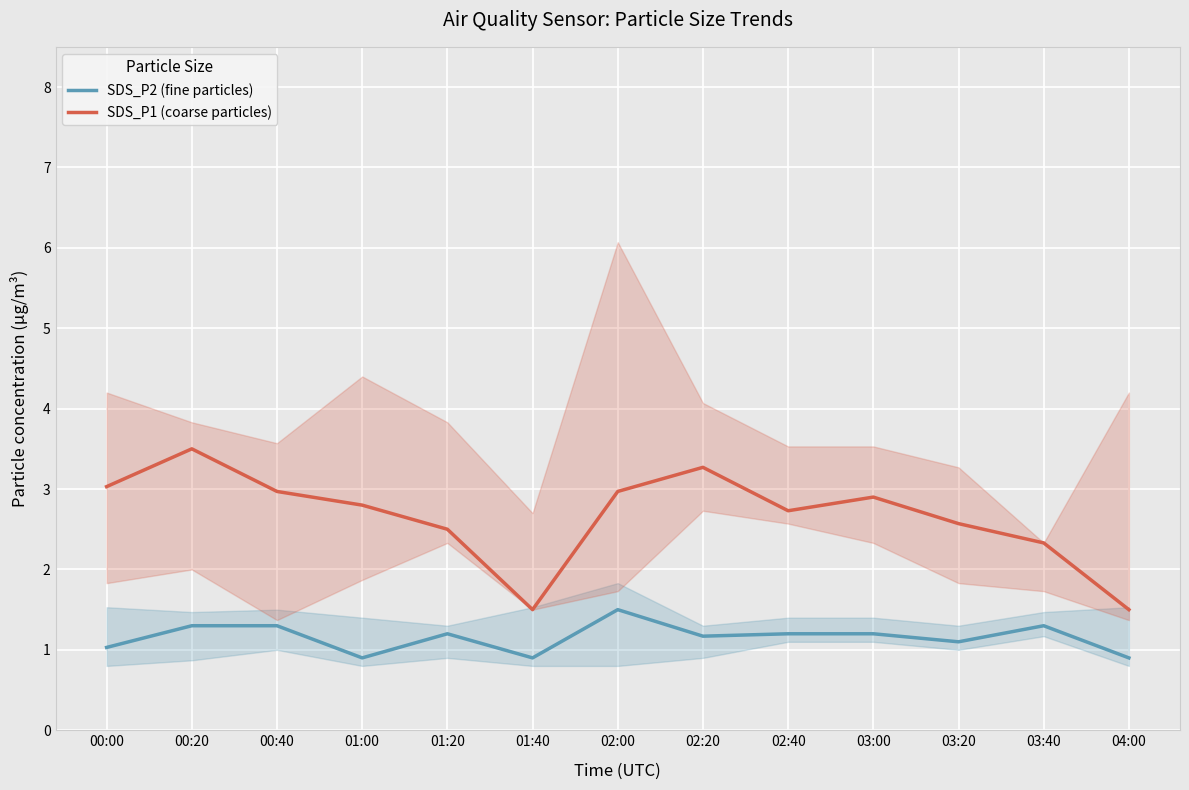

What is the label of the 5th point from the left?

01:20